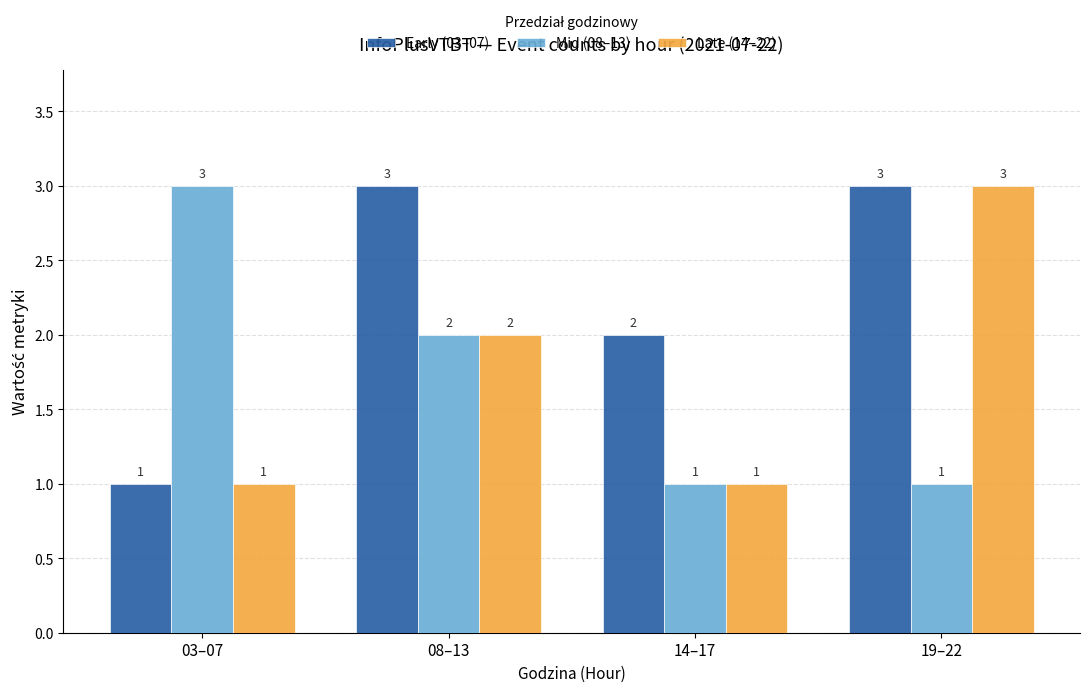

Count the Late (14–22) values in the range 1 to 3.

4